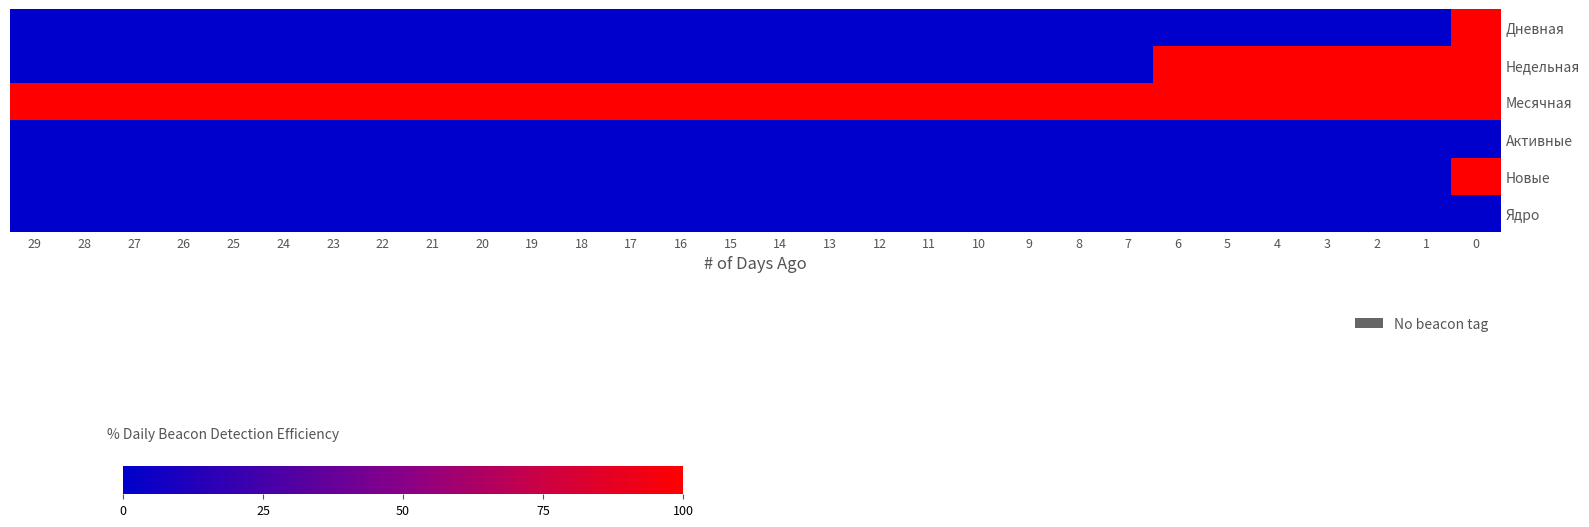

What is the maximum value shown in the chart?

1